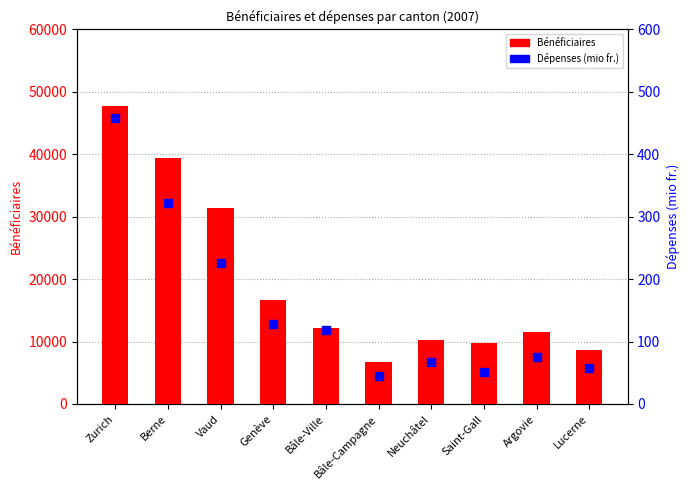

What are all the series names shown in the legend?

Bénéficiaires, Dépenses (mio fr.)